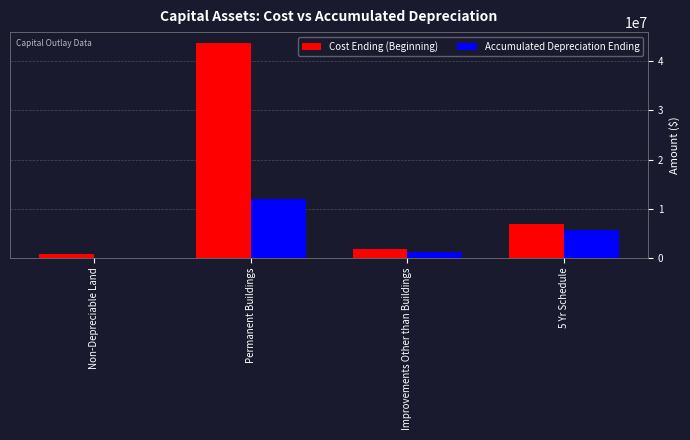

Reading left to right, extract all data points from this chart.

Cost Ending (Beginning): Non-Depreciable Land=801000	Permanent Buildings=43777471	Improvements Other than Buildings=1831679	5 Yr Schedule=6951083
Accumulated Depreciation Ending: Non-Depreciable Land=0	Permanent Buildings=11906157	Improvements Other than Buildings=1255360	5 Yr Schedule=5662941